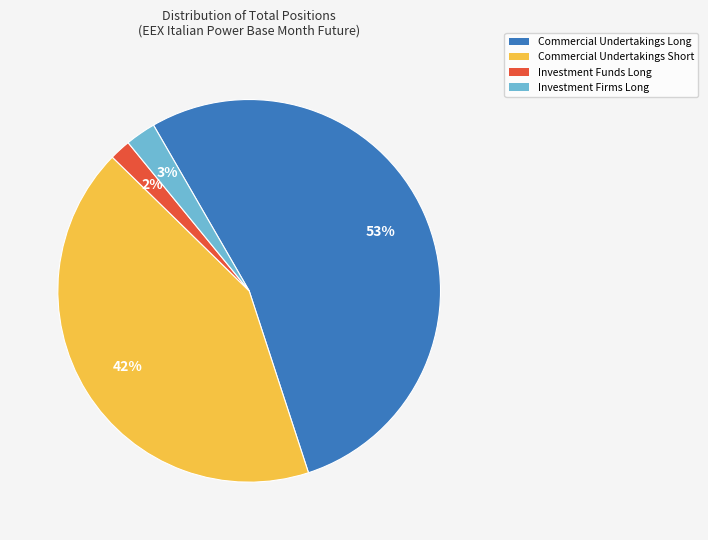

True or false: Commercial Undertakings Short accounts for 50% of the total.

False